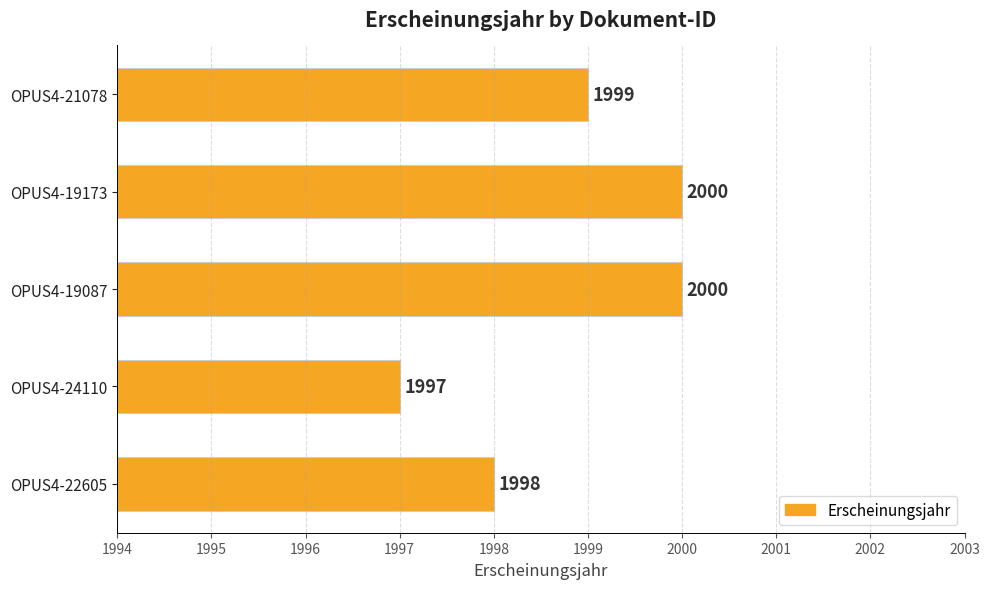

What is the difference between the maximum and second lowest values?

2